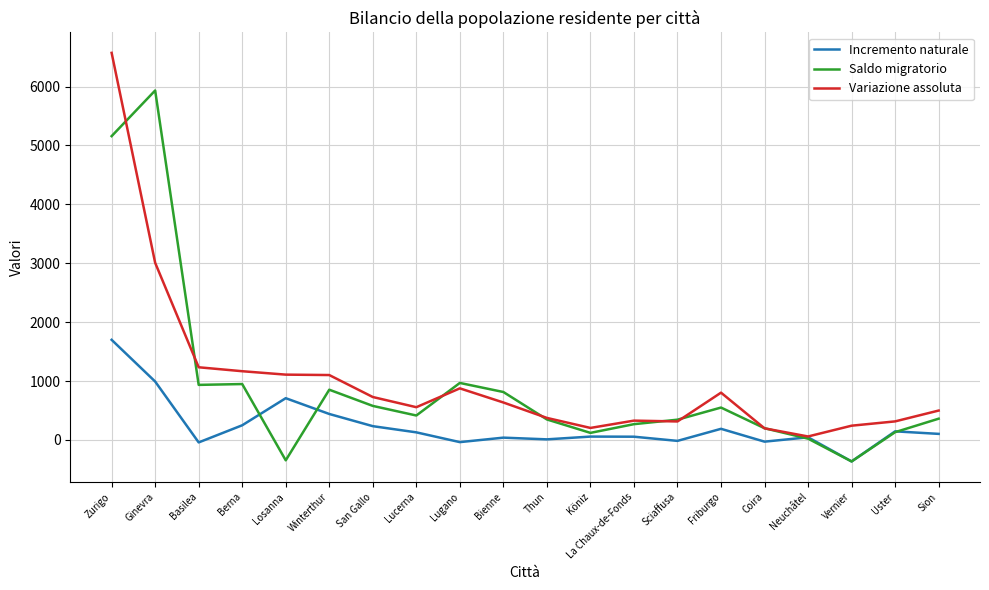

At which category is the sum across all series the highest?

Zurigo